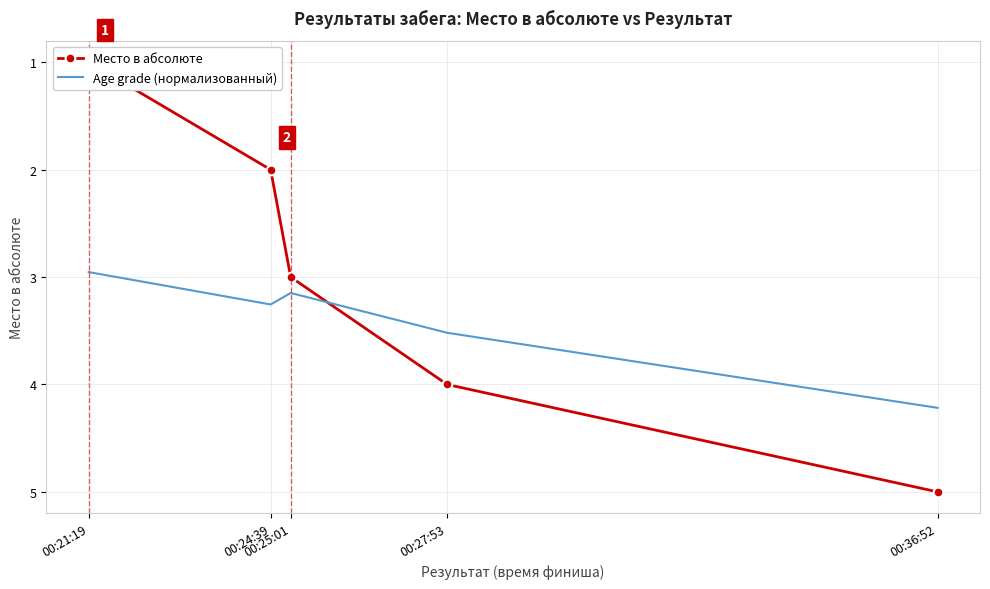

At which label does Age grade (нормализованный) first exceed 3?

00:24:39